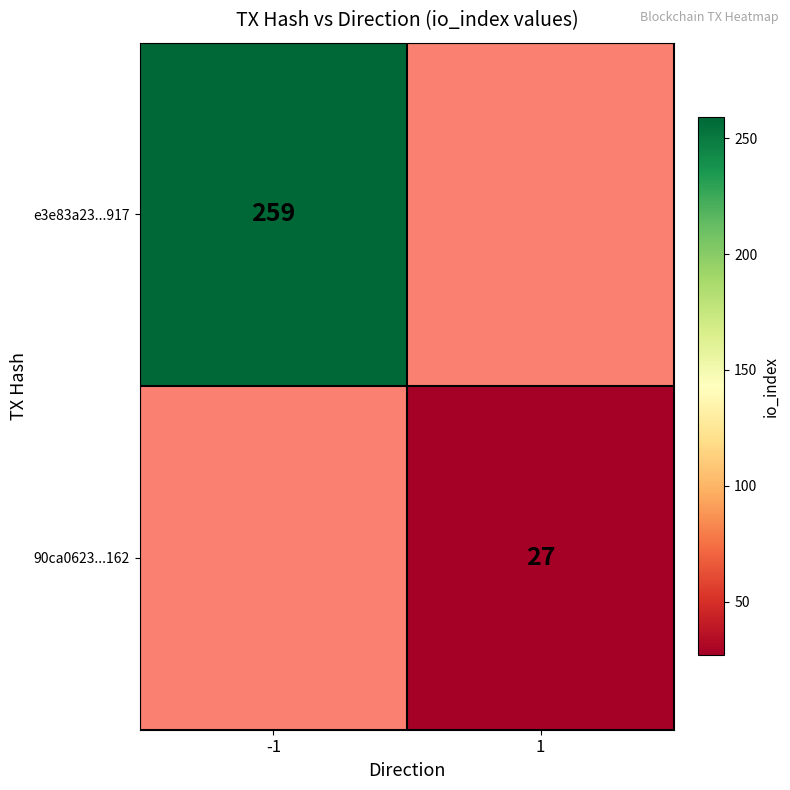

The value of 90ca0623...162 at 1 is 16. True or false?

False